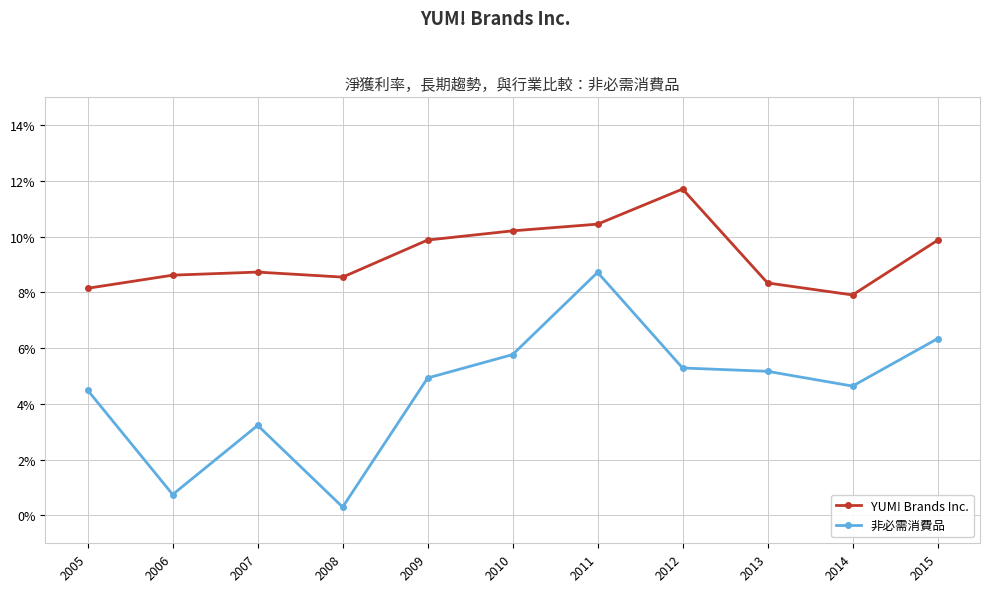

Does the chart have visible grid lines?

Yes